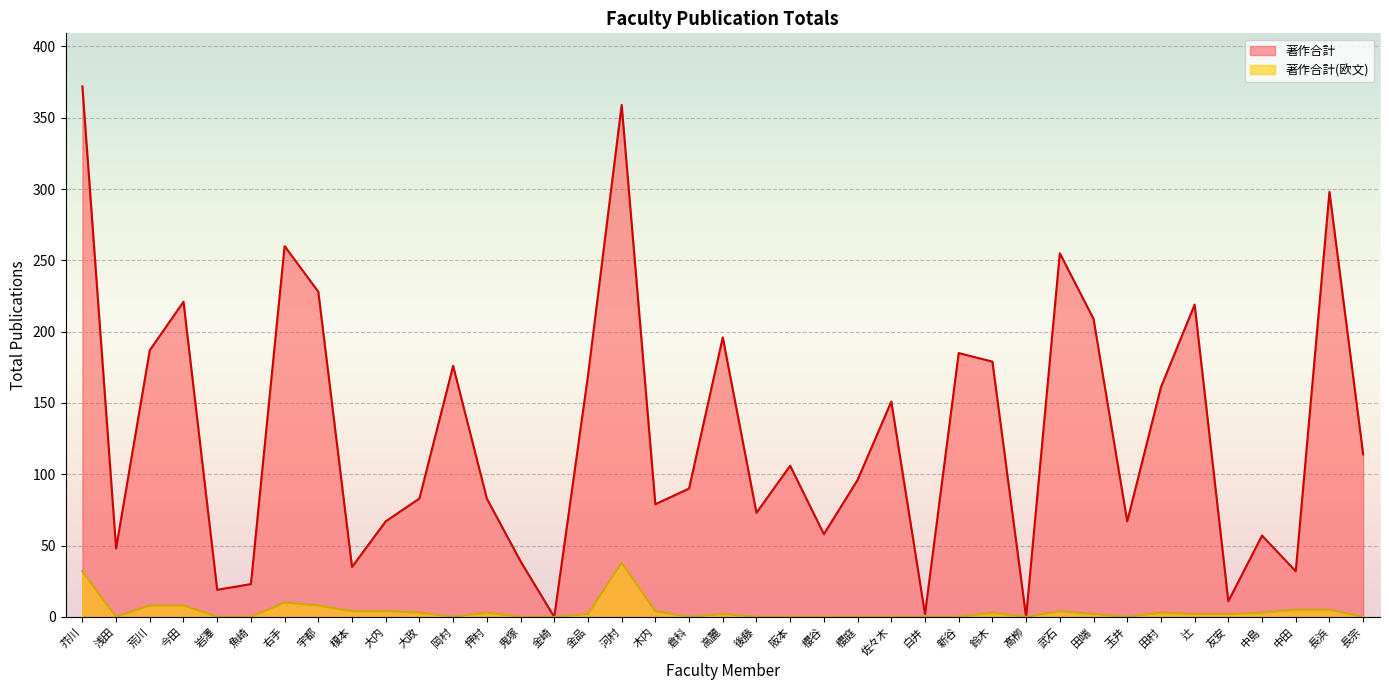

Where does the 著作合計(欧文) series first go above 2?

芥川